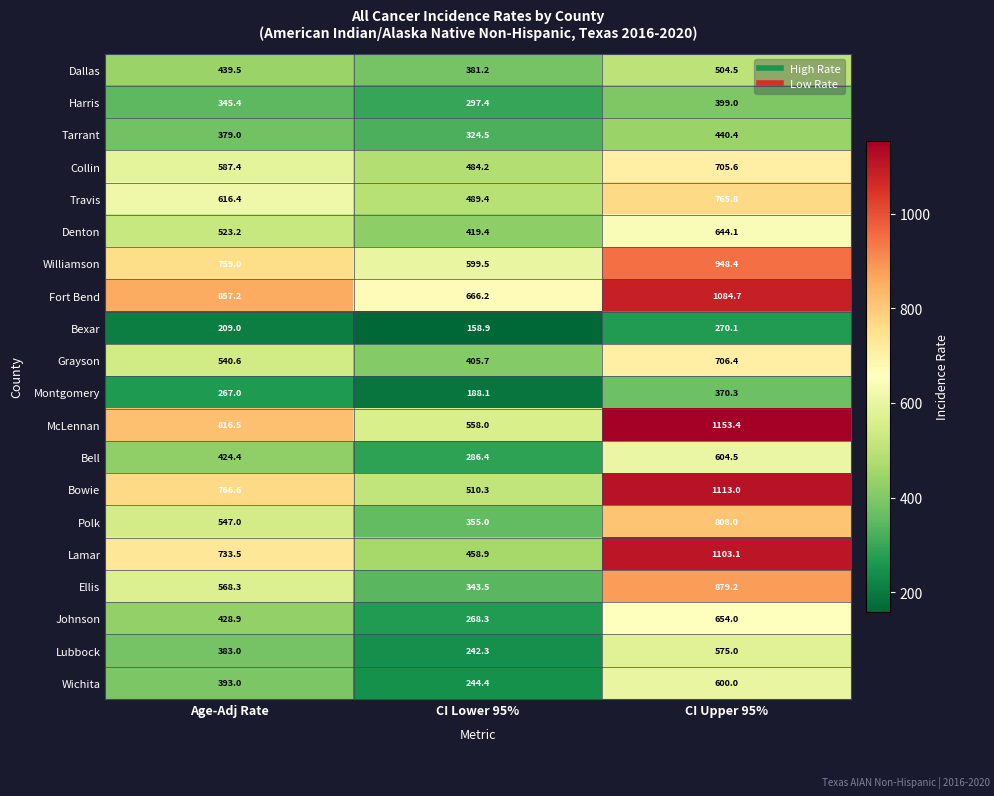

True or false: Fort Bend has a value of 1084.7 at CI Upper 95%.

True